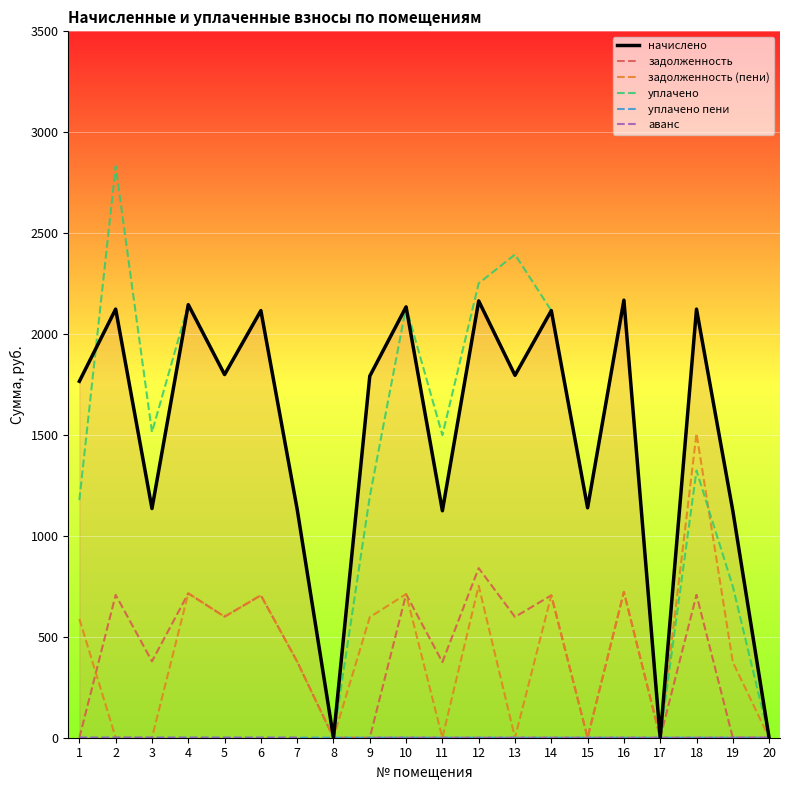

Which series has the largest total across all categories?

начислено